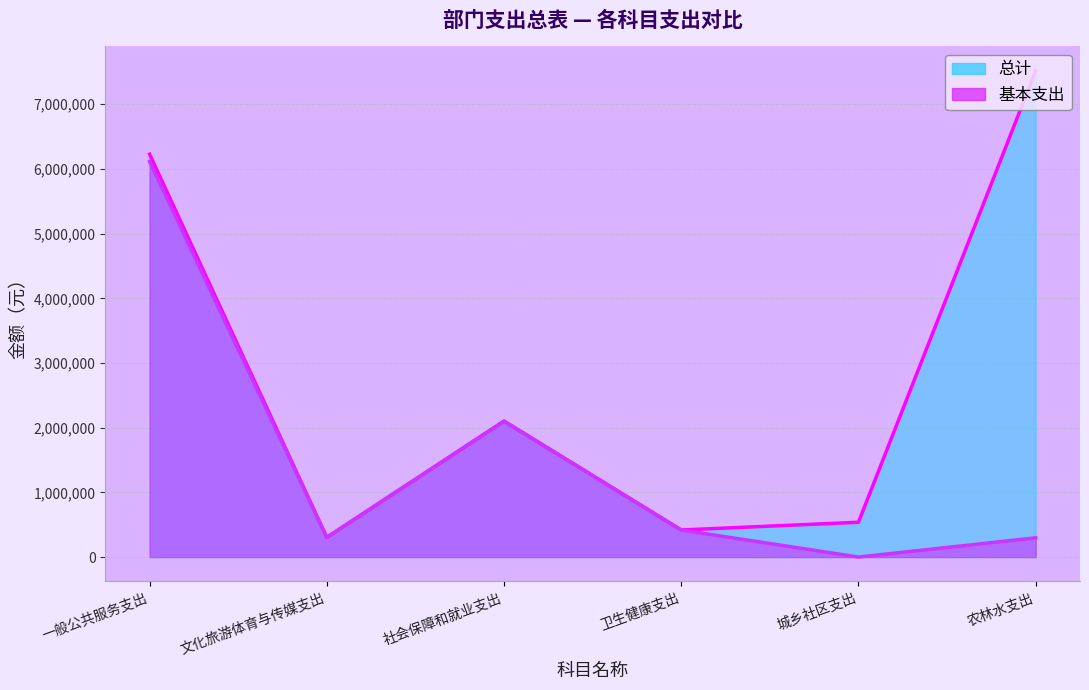

Reading right to left, transcribe all the data shown in this chart.

总计: 7518459.5	538120.0	418524.5	2101537.6	303775.9	6228923.5
基本支出: 297526.5	0.0	418524.5	2101537.6	303775.9	6114923.5